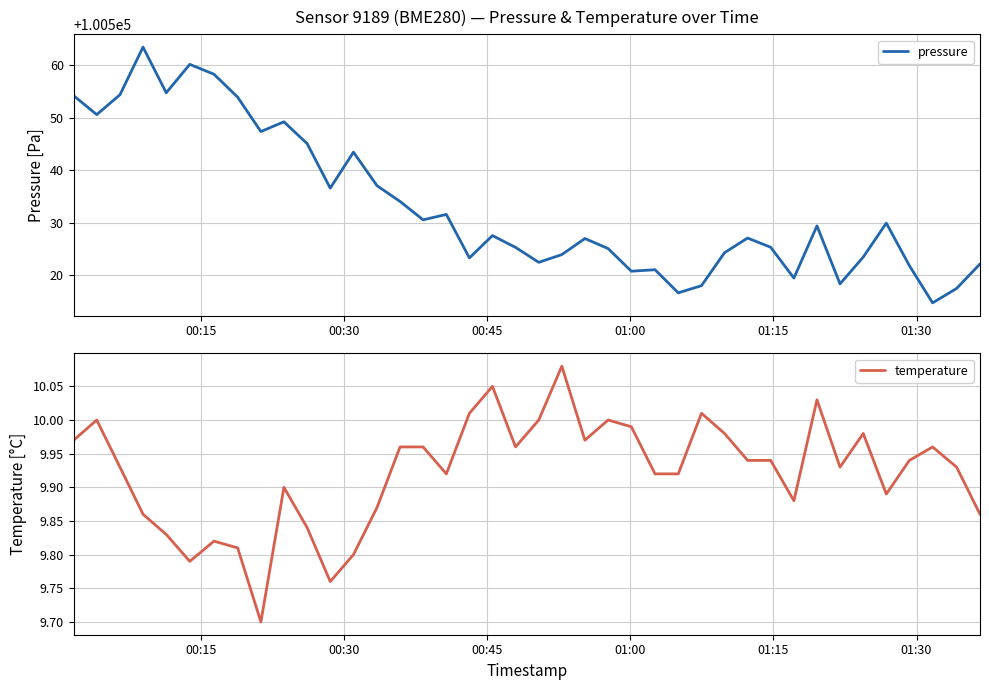

What is the minimum value for pressure?

100514.7